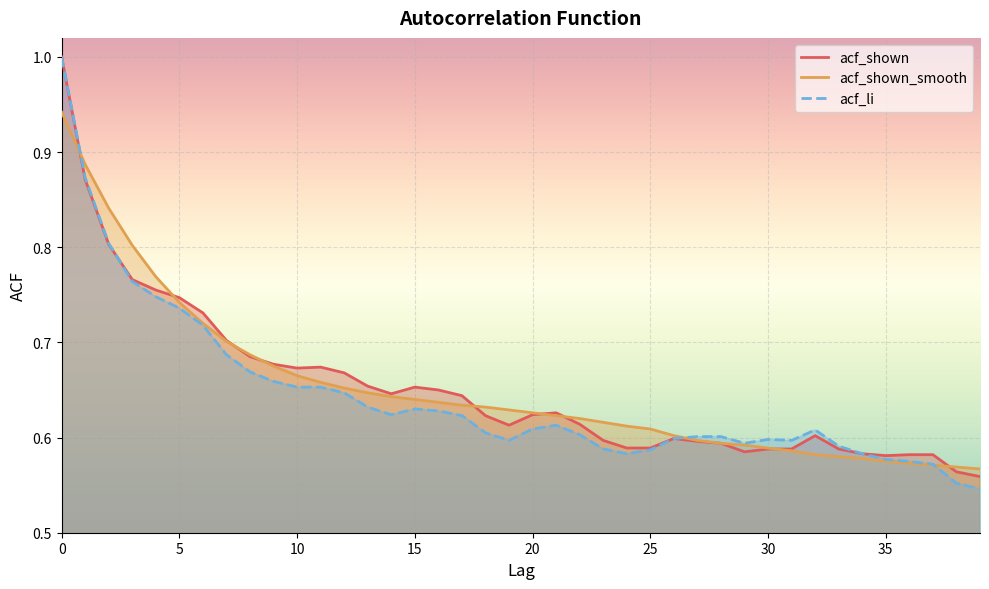

Reading right to left, what are all the values shown in this chart?

acf_shown: 0.6	0.6	0.6	0.6	0.6	0.6	0.6	0.6	0.6	0.6	0.6	0.6	0.6	0.6	0.6	0.6	0.6	0.6	0.6	0.6	0.6	0.6	0.6	0.7	0.7	0.6	0.7	0.7	0.7	0.7	0.7	0.7	0.7	0.7	0.7	0.8	0.8	0.8	0.9	1.0
acf_shown_smooth: 0.6	0.6	0.6	0.6	0.6	0.6	0.6	0.6	0.6	0.6	0.6	0.6	0.6	0.6	0.6	0.6	0.6	0.6	0.6	0.6	0.6	0.6	0.6	0.6	0.6	0.6	0.6	0.7	0.7	0.7	0.7	0.7	0.7	0.7	0.7	0.8	0.8	0.8	0.9	0.9
acf_li: 0.5	0.6	0.6	0.6	0.6	0.6	0.6	0.6	0.6	0.6	0.6	0.6	0.6	0.6	0.6	0.6	0.6	0.6	0.6	0.6	0.6	0.6	0.6	0.6	0.6	0.6	0.6	0.6	0.7	0.7	0.7	0.7	0.7	0.7	0.7	0.7	0.8	0.8	0.9	1.0